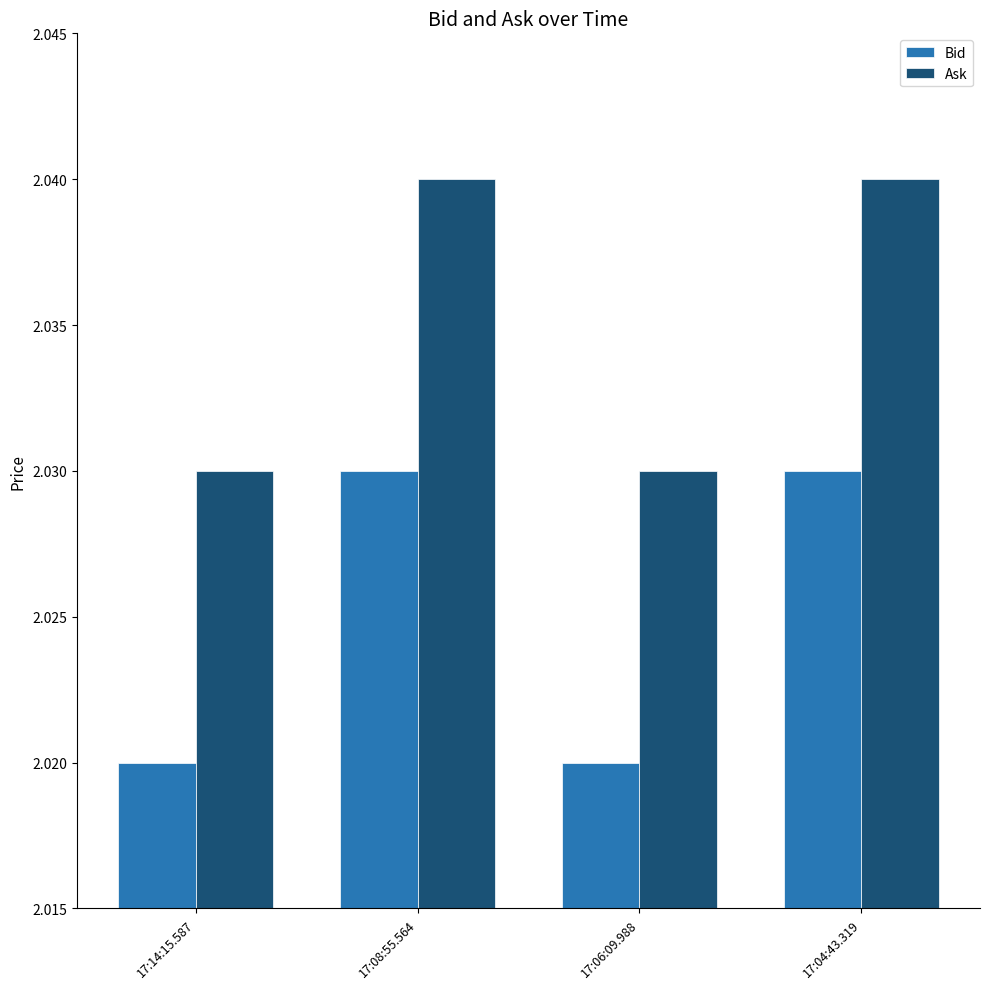

Which series has the largest total across all categories?

Ask